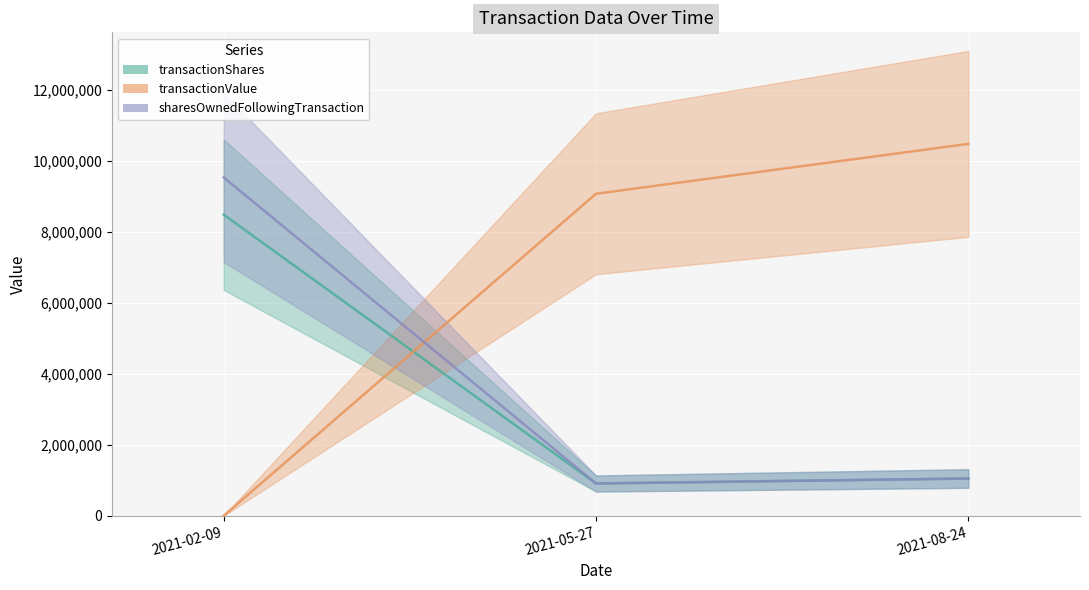

Count the transactionValue values in the range 0 to 10475000.

3